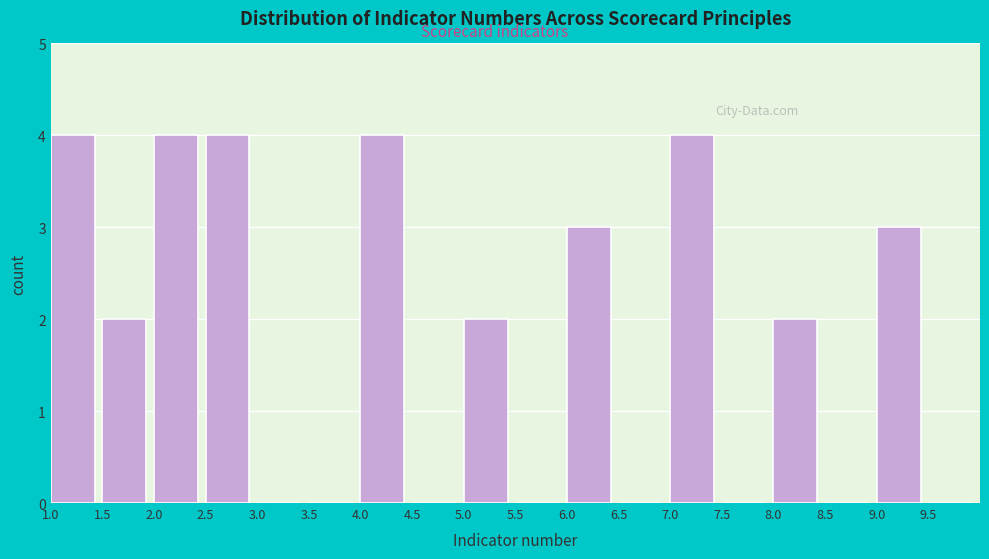

How tall is the bar that spans 2.5 to 3.0 on the x-axis? The values are not printed on the chart, so give them approximately, as read against the axis.

4